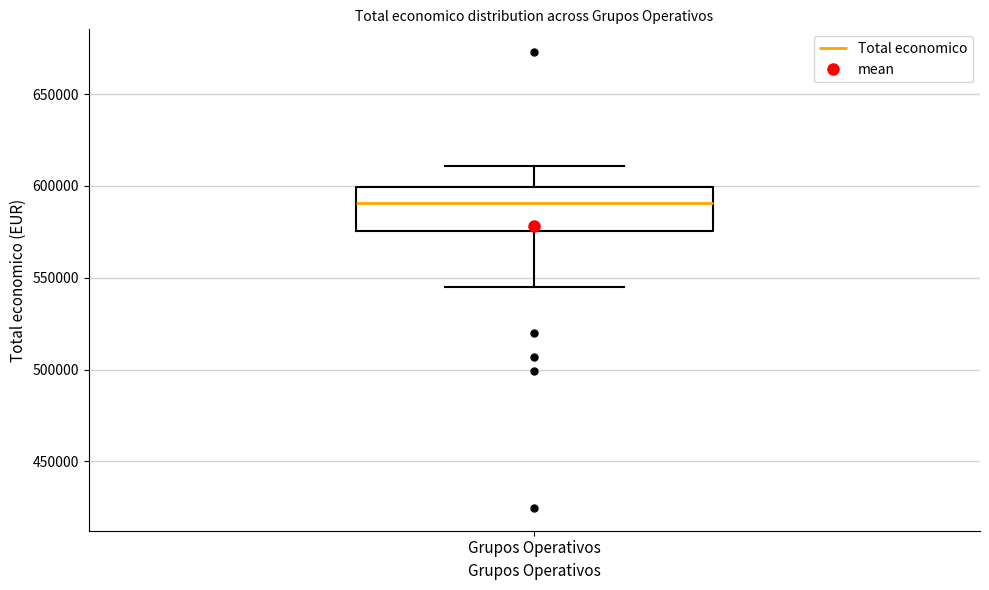

Where does the lower whisker of the box for Grupos Operativos end on the y-axis? The values are not printed on the chart, so give them approximately, as read against the axis.

545000